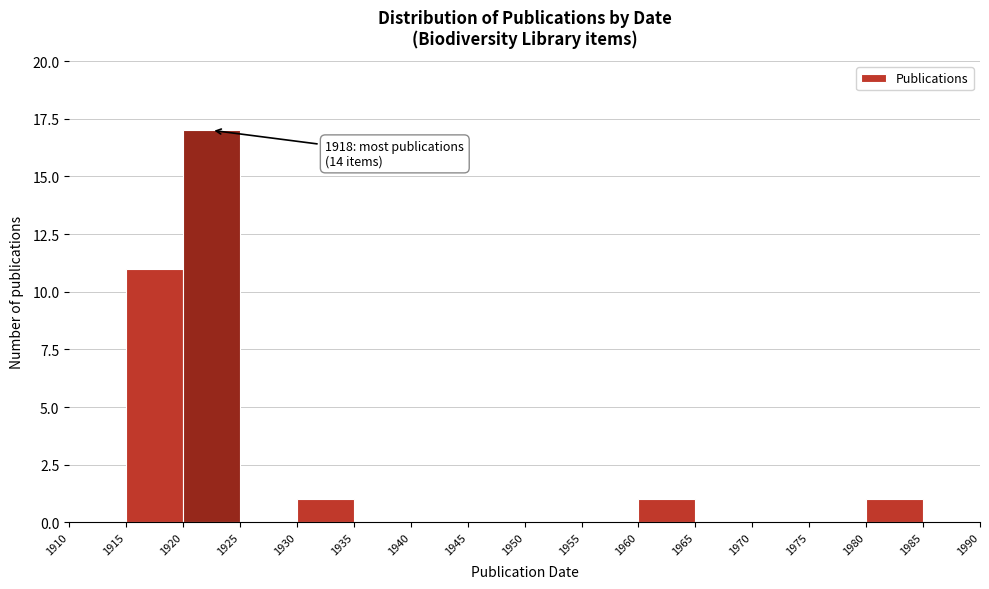

Over which range of the x-axis is the bar tallest?

1920 to 1925